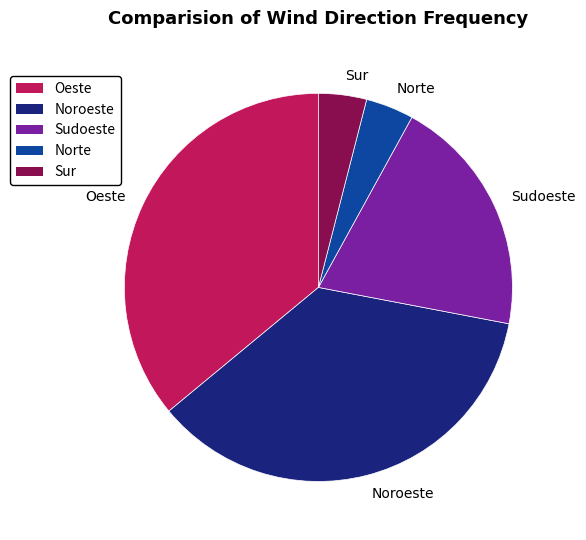

Which has a higher value, Sudoeste or Oeste?

Oeste